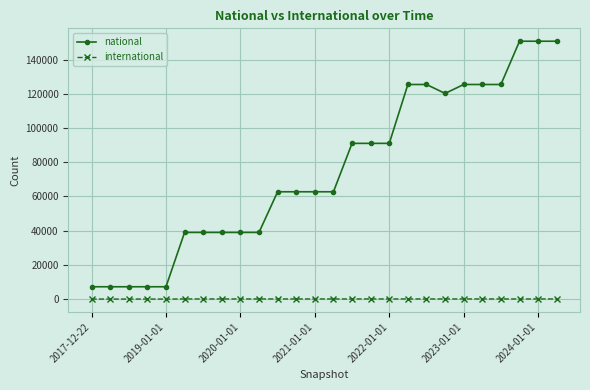

Which series has the largest total across all categories?

national